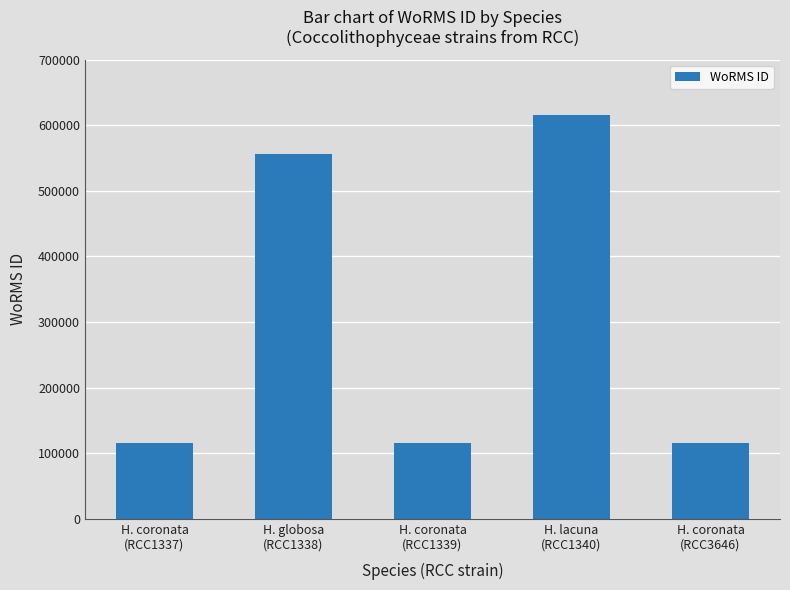

Reading left to right, list all the values displayed in this chart.

115087	555940	115087	615418	115087